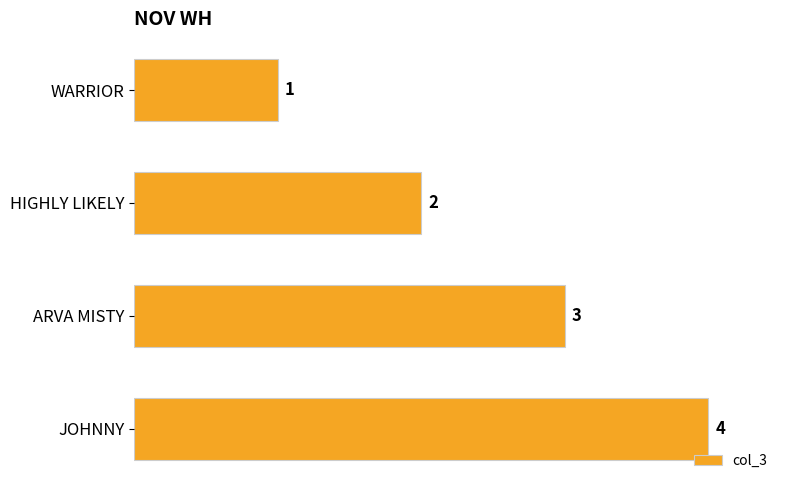

The value at HIGHLY LIKELY is 1. True or false?

False